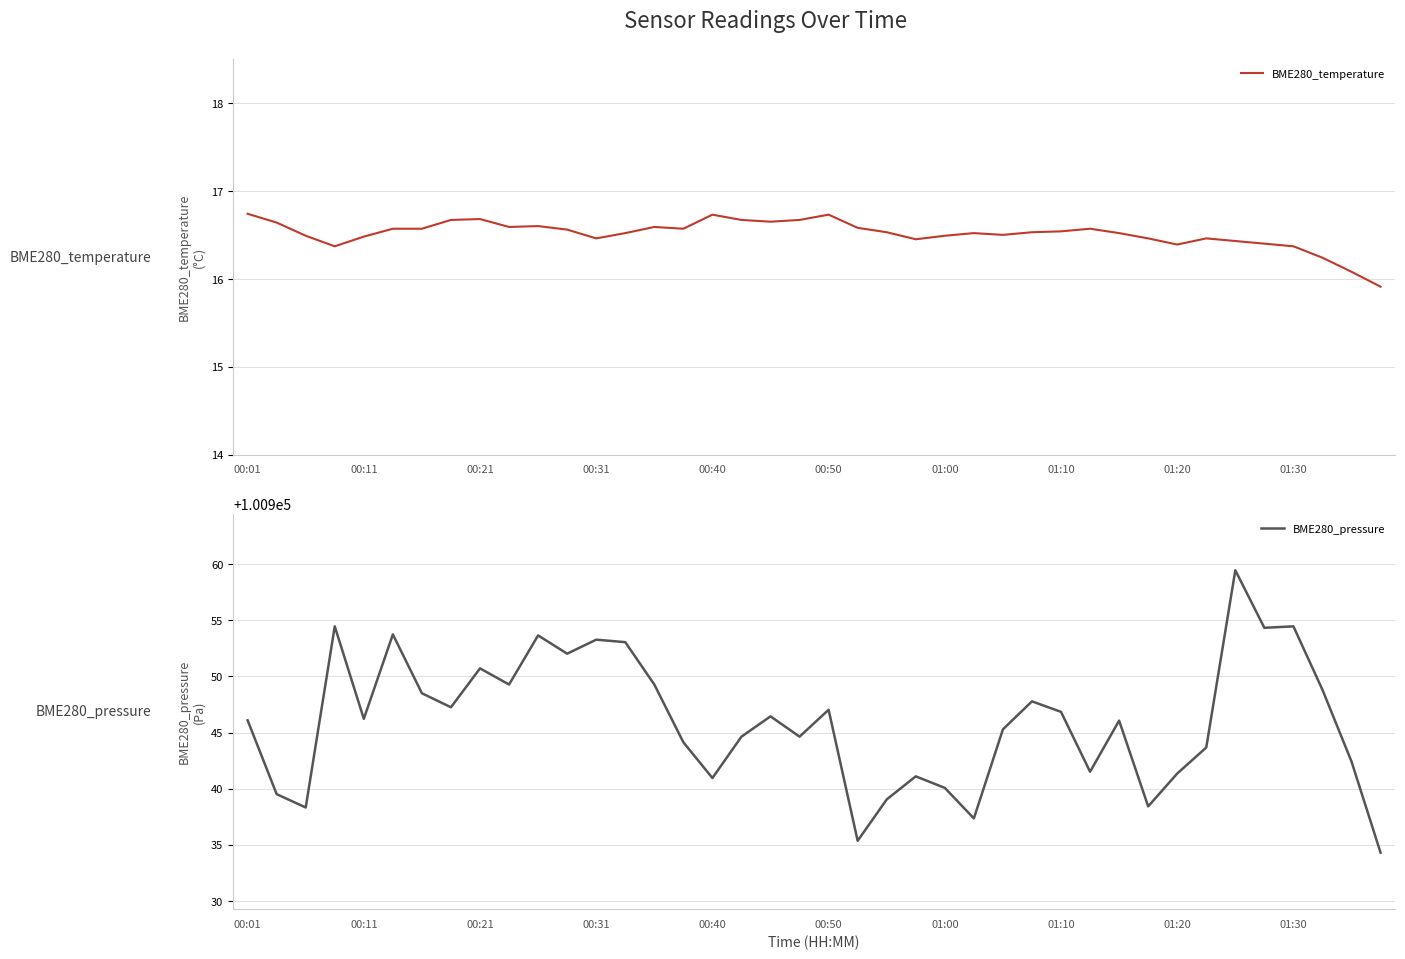

At how many categories does at least one series exceed 84972?

40